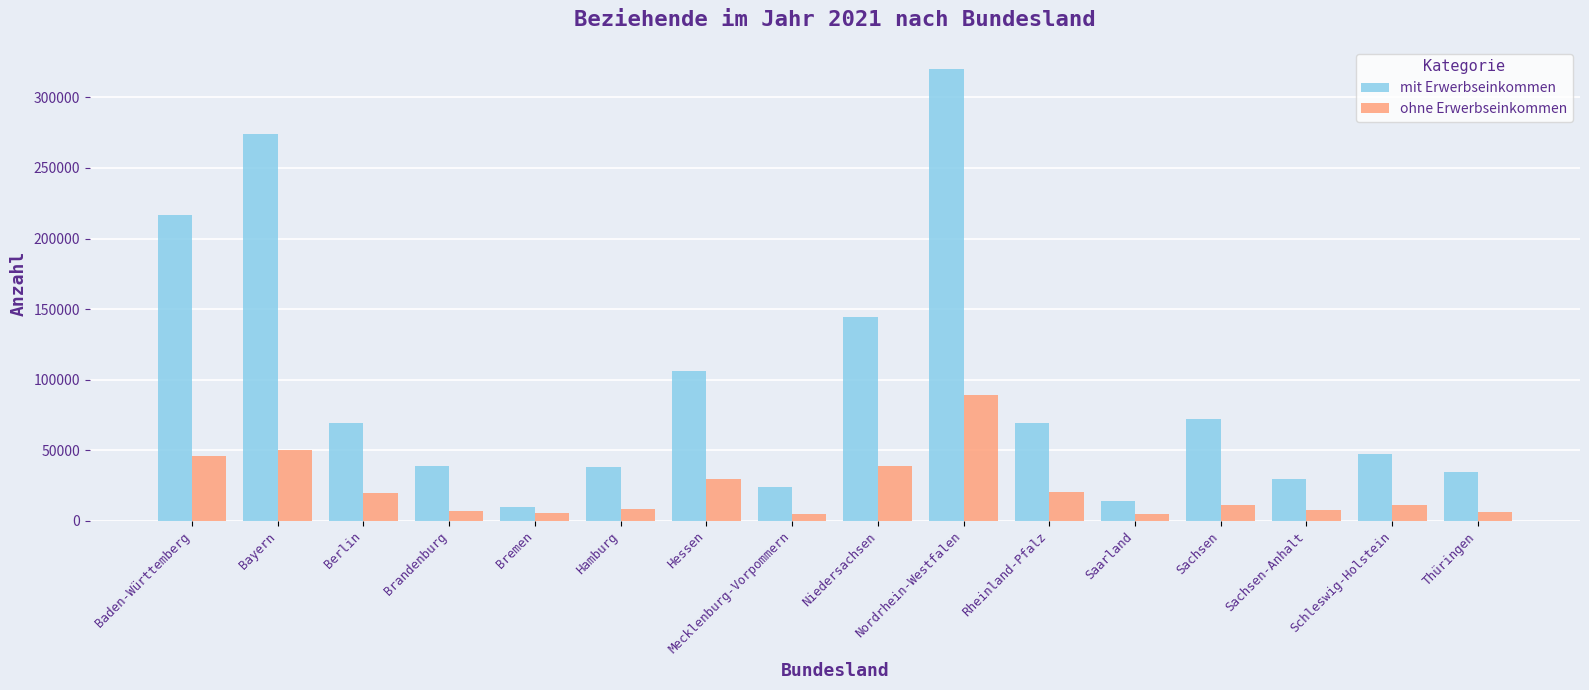

The mit Erwerbseinkommen series shows 144321 at Niedersachsen. True or false?

True